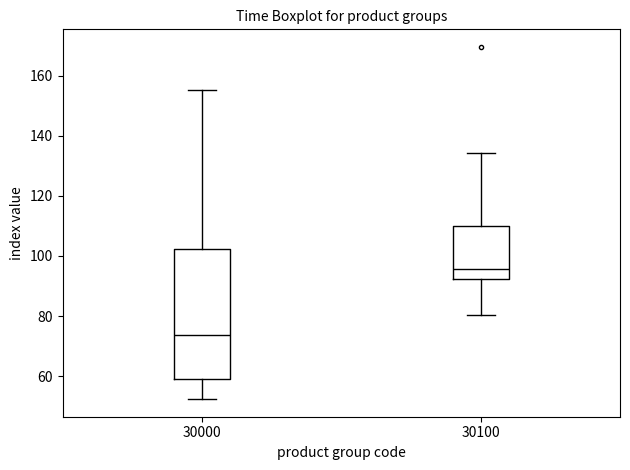

Which box is the tallest, from its lower edge to its upper edge?

30000